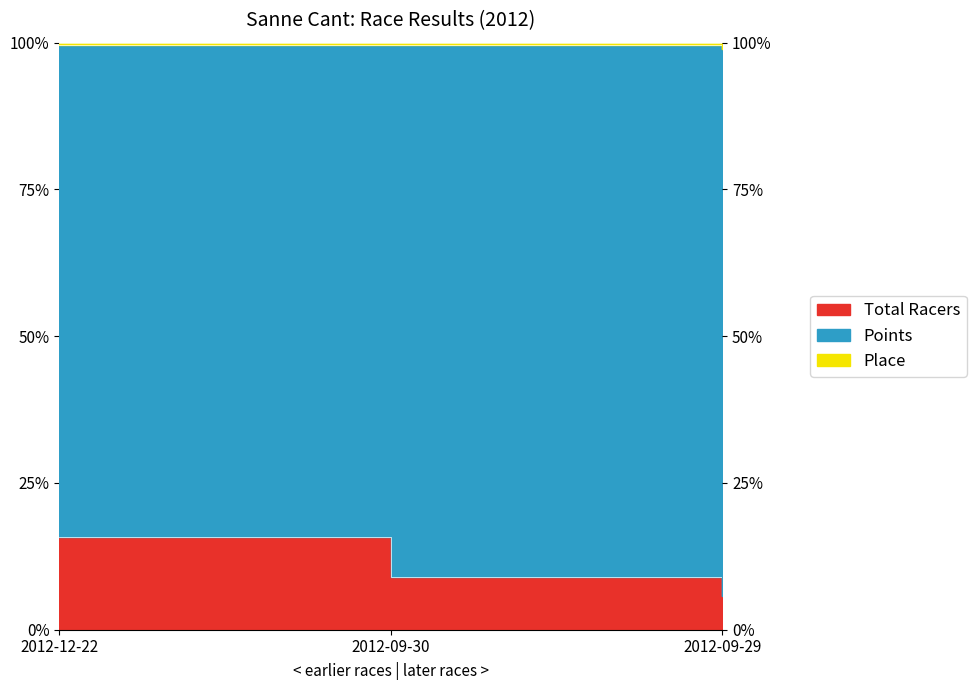

What is the average value of the Place series?

1.0